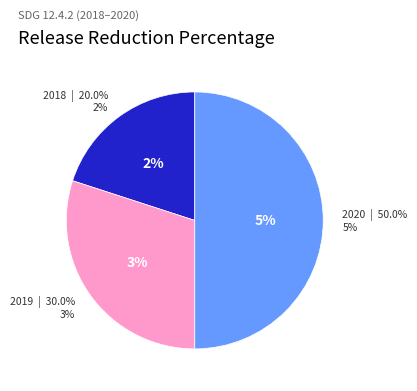

To the nearest percent, what is the difference between the largest and smallest slice percentages?

30%